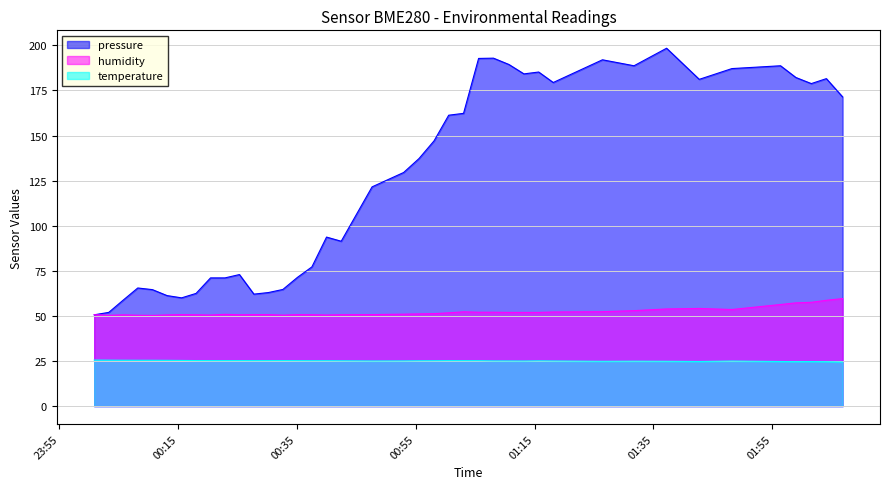

Which series has the largest total across all categories?

pressure